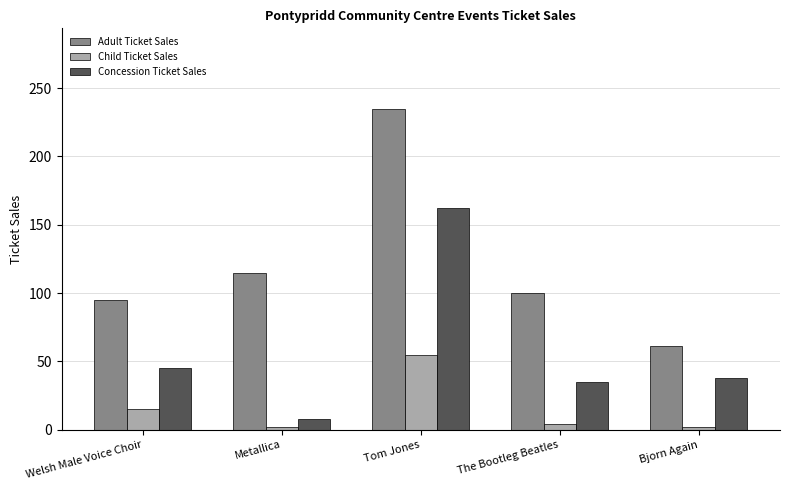

True or false: Concession Ticket Sales has a value of 16 at The Bootleg Beatles.

False